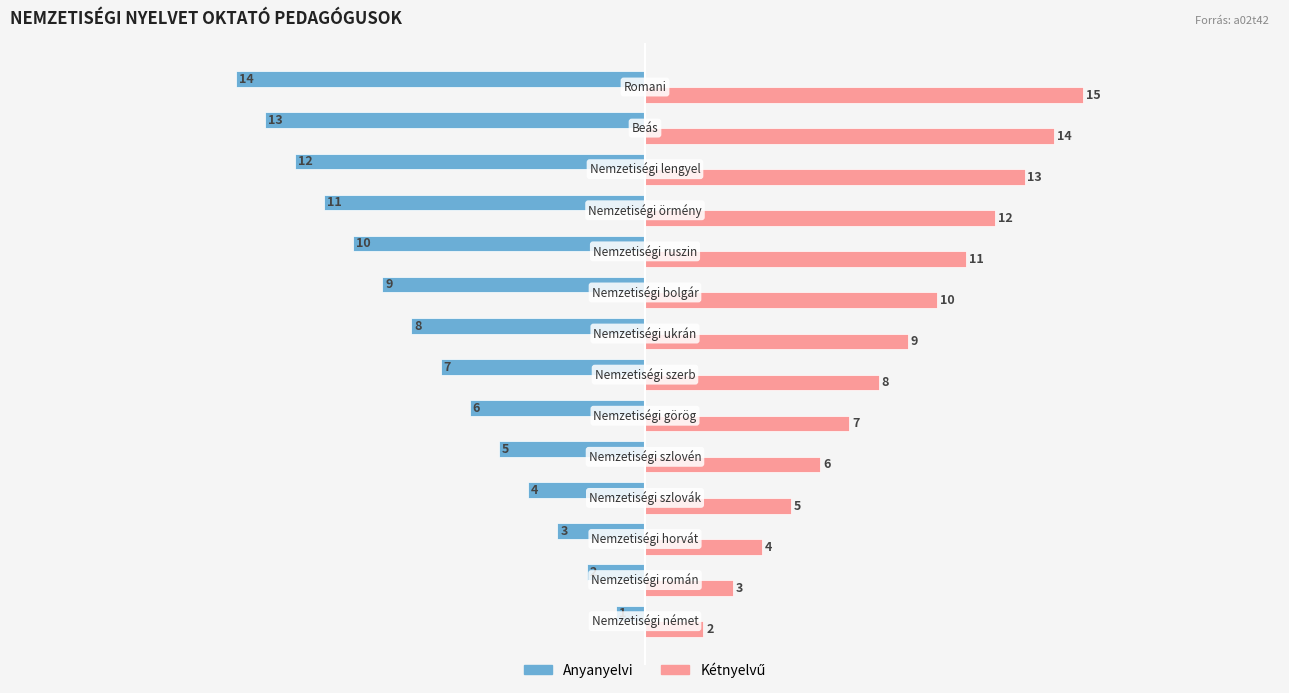

What is the sum of all Anyanyelvi values?

-105